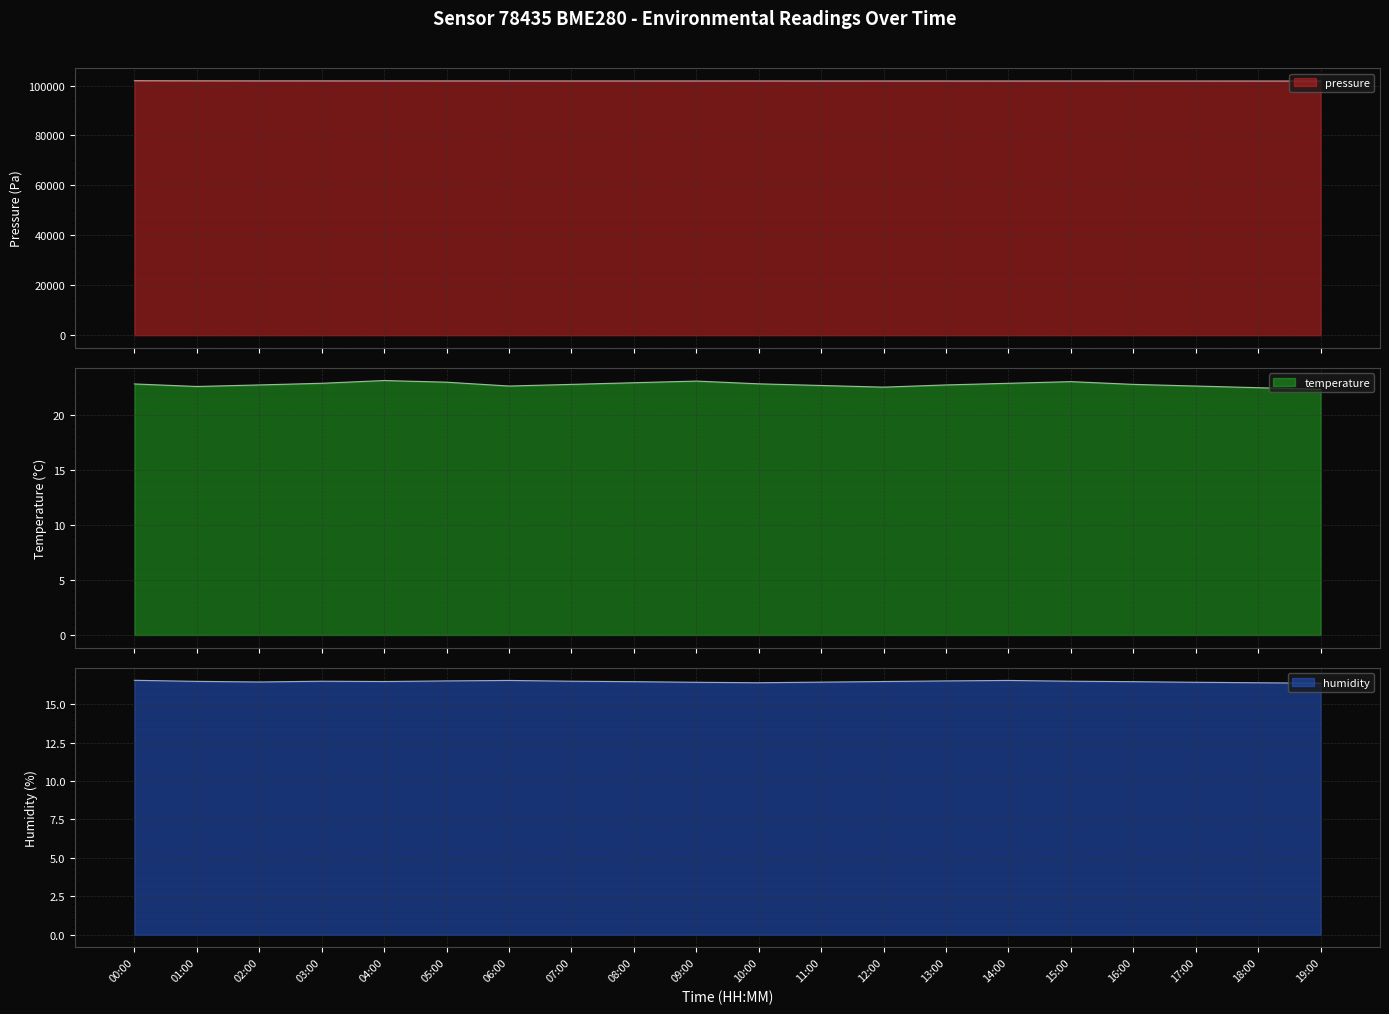

Where is temperature nearest to the value 22?

19:00